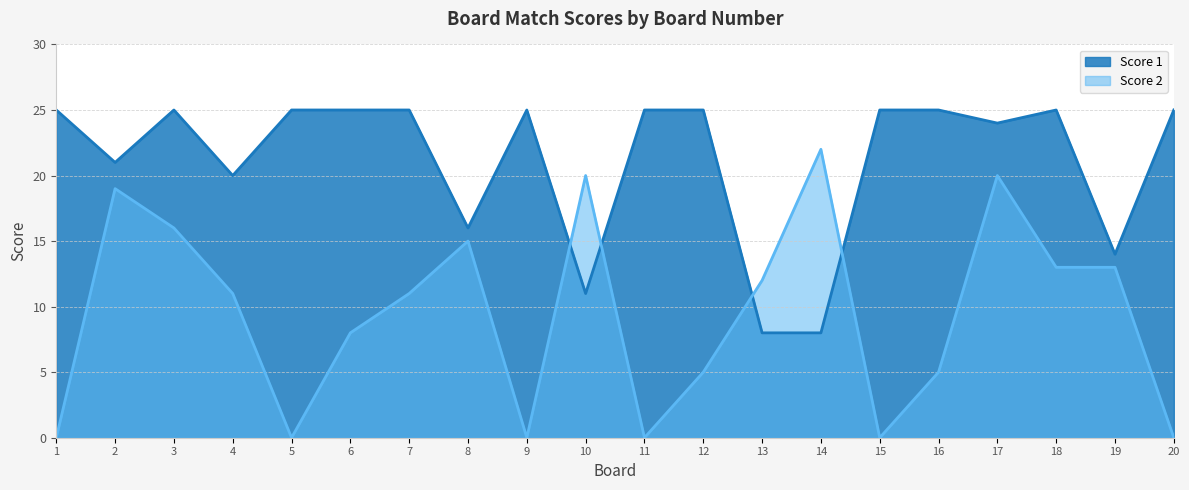

How many times do Score 2 and Score 1 cross each other?

4